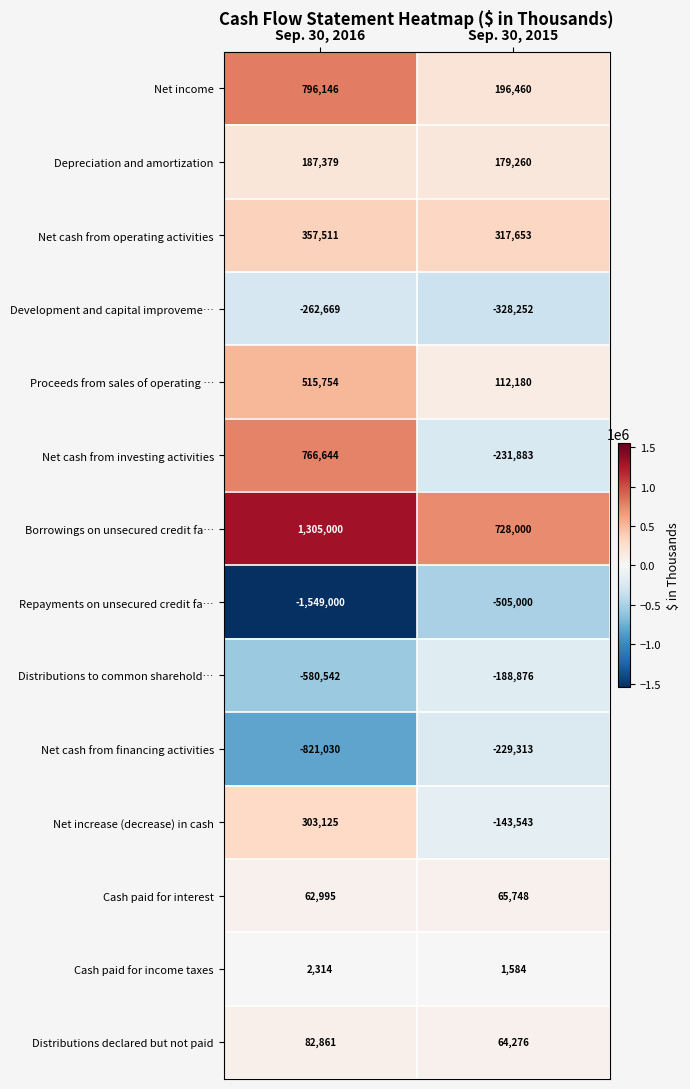

At which label is Depreciation and amortization closest to 183319?

Sep. 30, 2015